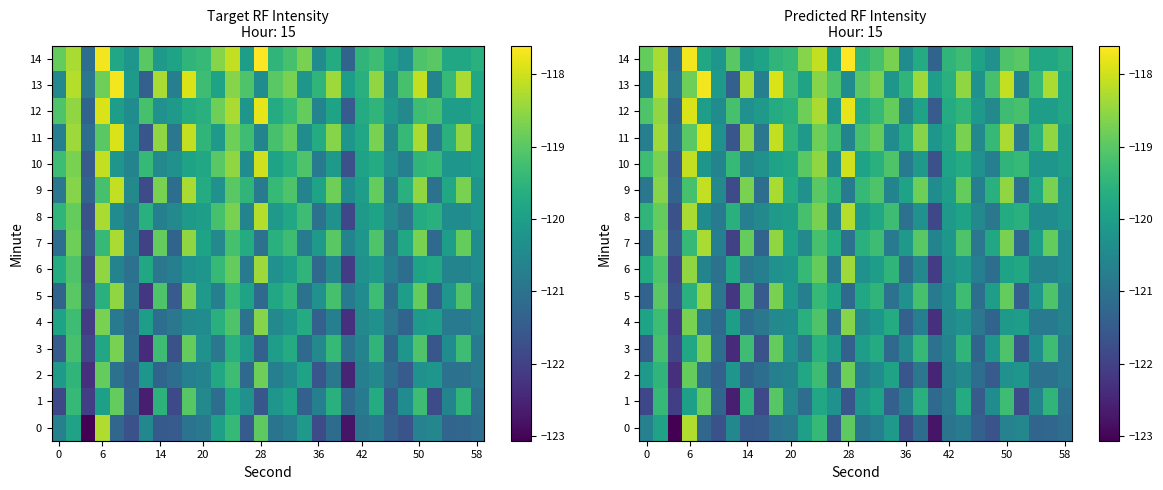

At 20, list the series in order from smallest to largest.

row_1, row_3, row_5, row_7, row_9, row_11, row_2, row_13, row_4, row_6, row_8, row_0, row_10, row_12, row_14